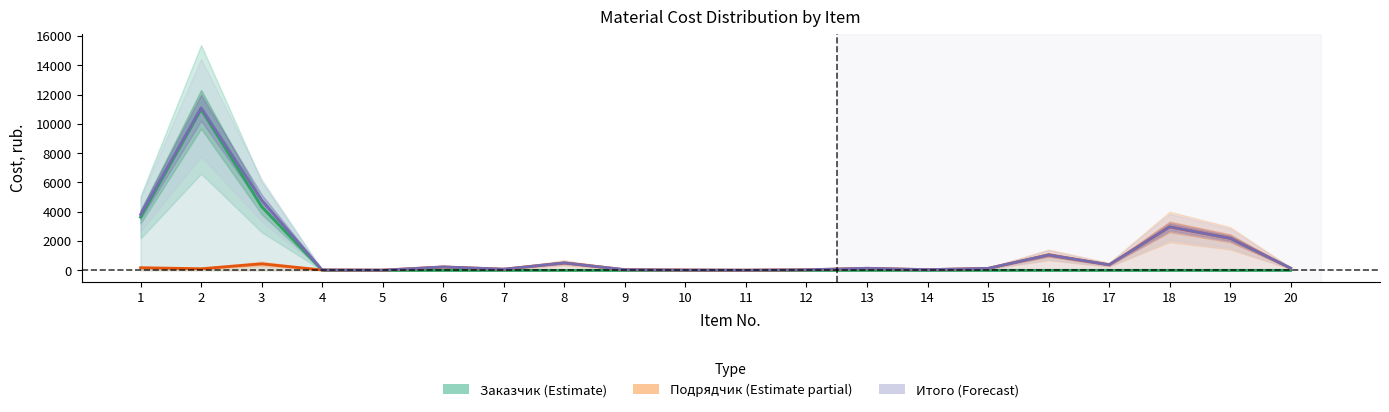

Which label corresponds to the smallest value in the chart?

4